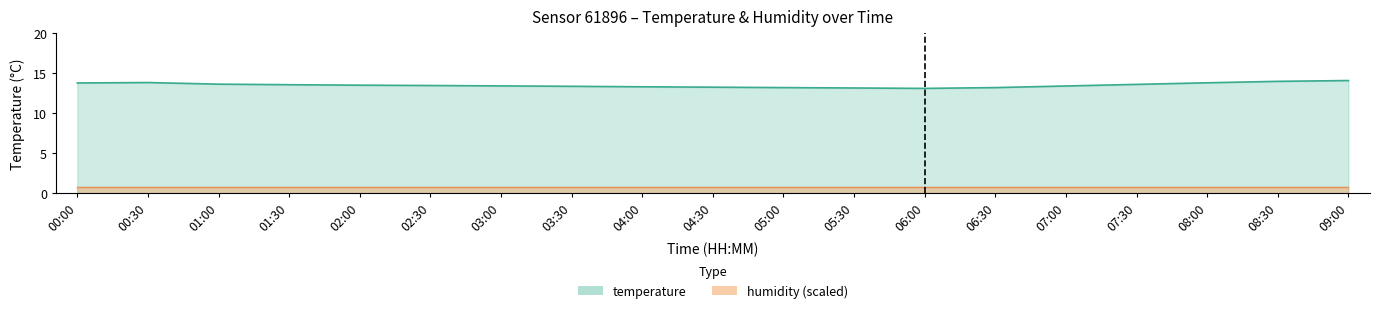

Rank the categories by value from lowest to highest.

06:00, 05:30, 05:00, 06:30, 04:30, 04:00, 03:30, 07:00, 03:00, 02:30, 02:00, 01:30, 07:30, 01:00, 00:00, 08:00, 00:30, 08:30, 09:00